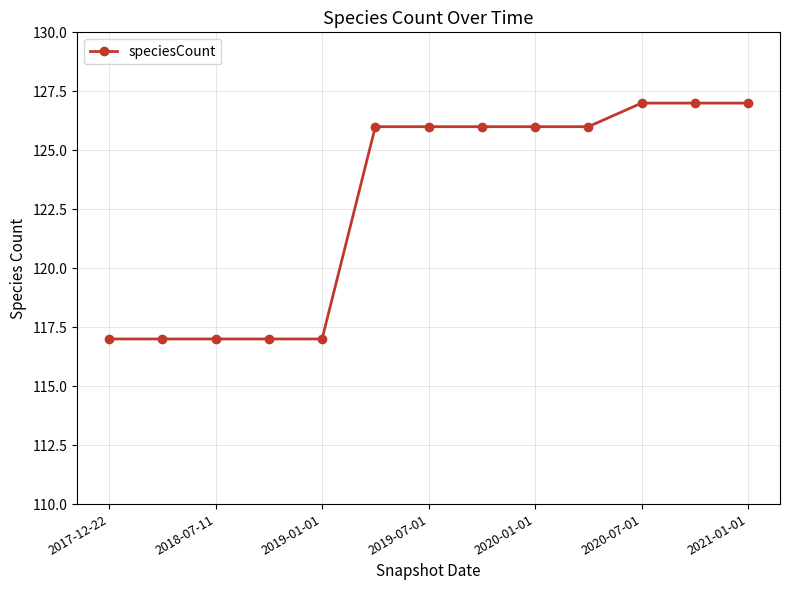

Reading right to left, list all the values displayed in this chart.

127	127	127	126	126	126	126	126	117	117	117	117	117